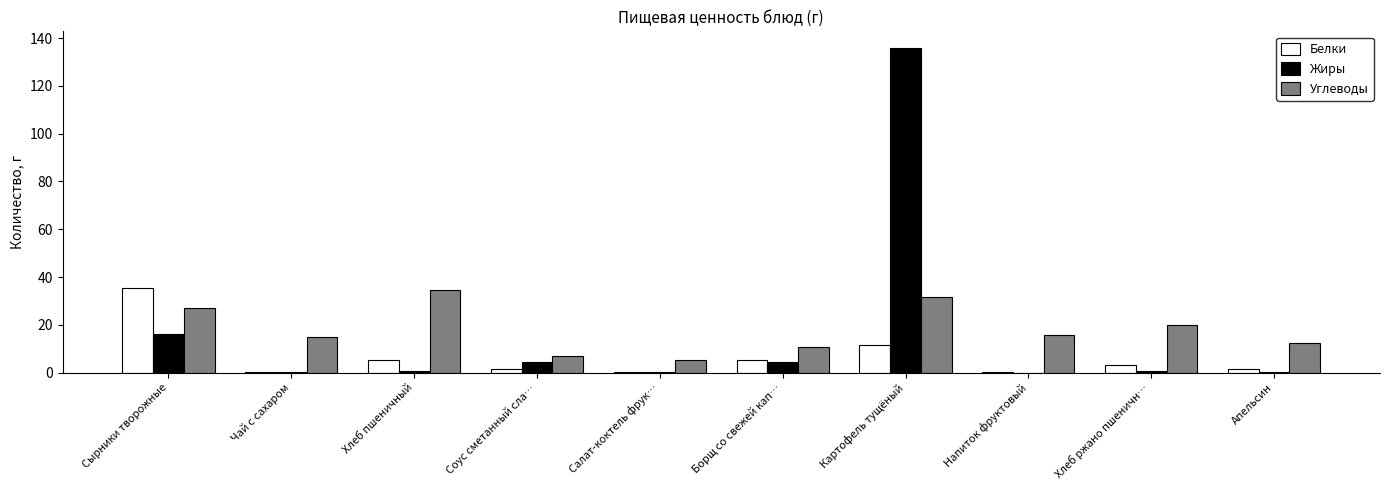

At which label does Жиры reach its peak?

Картофель тущёный